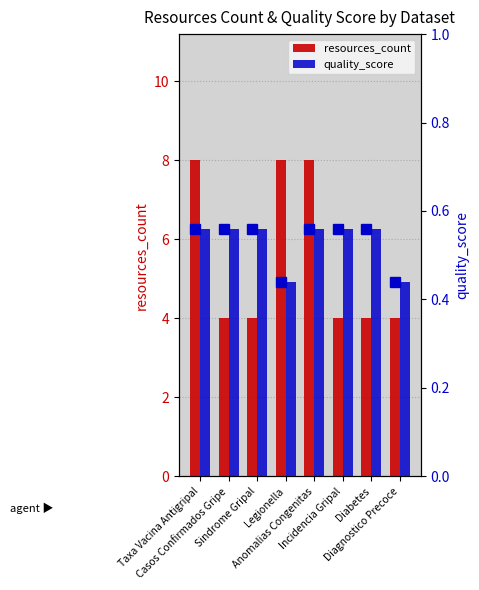

What is the difference between the highest and lowest values at Sindrome Gripal?

3.4